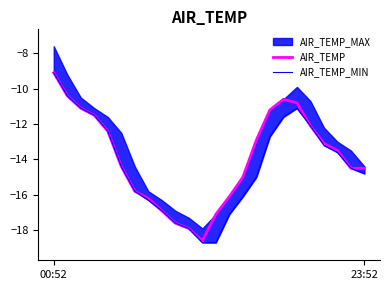

The AIR_TEMP series shows -2.2 at 00:52. True or false?

False